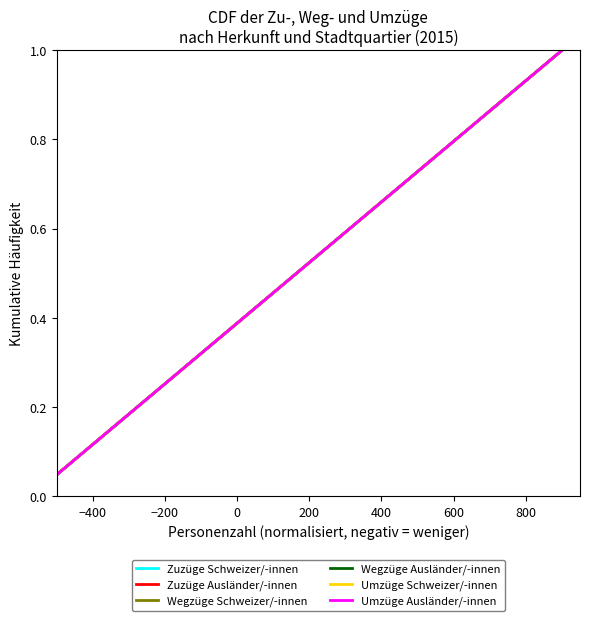

Does the chart display data point markers on the line(s)?

No